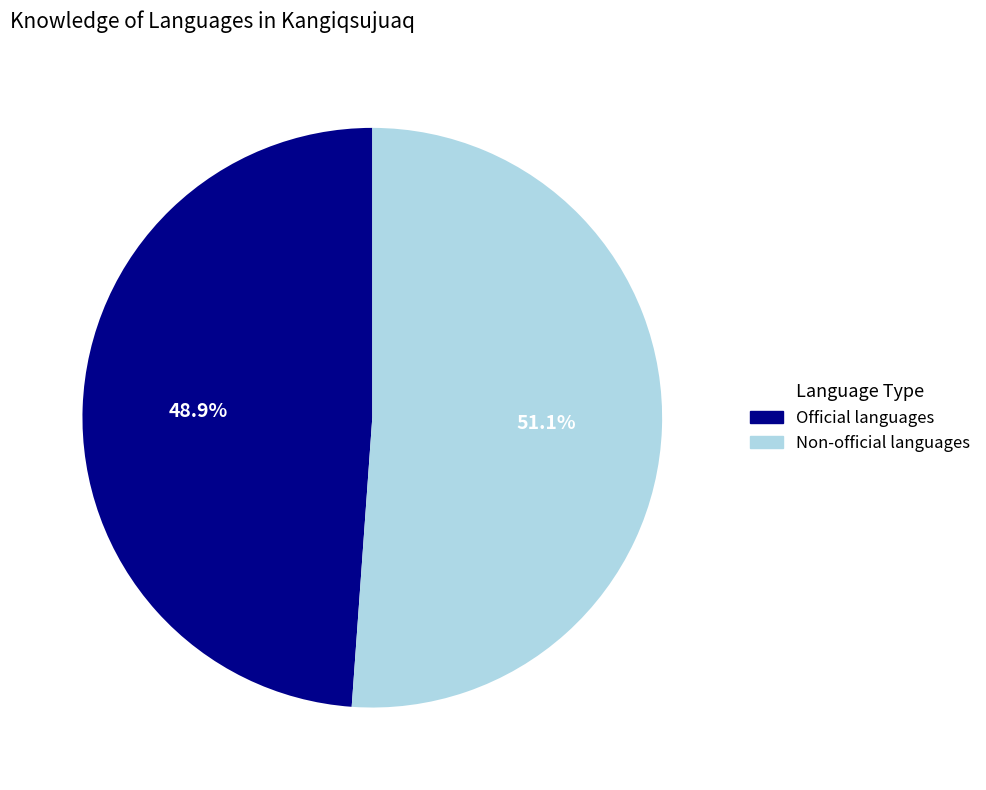

What is the smallest slice in the pie chart?

Official languages